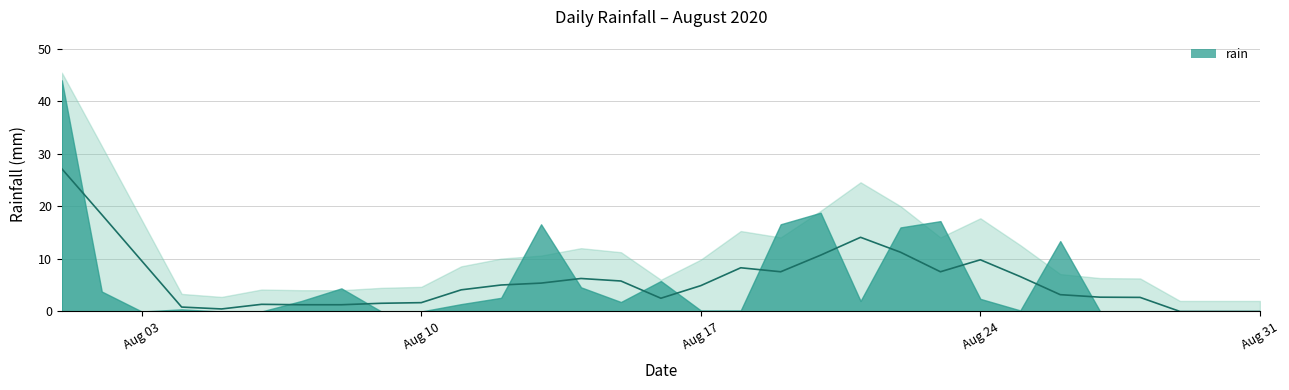

Rank the categories by value from highest to lowest.

2020-08-01, 2020-08-20, 2020-08-23, 2020-08-13, 2020-08-19, 2020-08-22, 2020-08-26, 2020-08-16, 2020-08-14, 2020-08-08, 2020-08-02, 2020-08-12, 2020-08-24, 2020-08-07, 2020-08-21, 2020-08-15, 2020-08-11, 2020-08-04, 2020-08-17, 2020-08-18, 2020-08-25, 2020-08-03, 2020-08-05, 2020-08-06, 2020-08-09, 2020-08-10, 2020-08-27, 2020-08-28, 2020-08-29, 2020-08-30, 2020-08-31